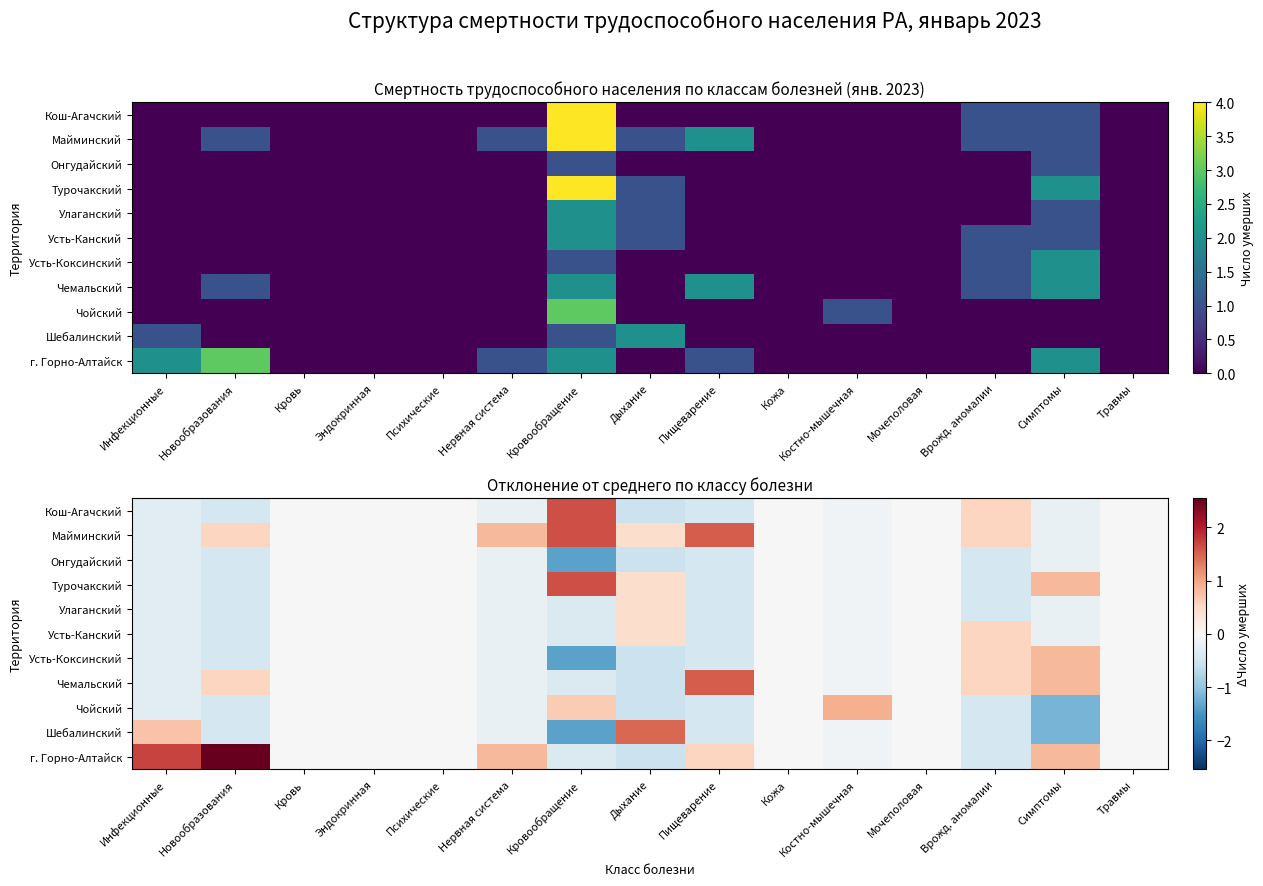

What is the spread (max minus min) of values at Костно-мышечная?

1.0